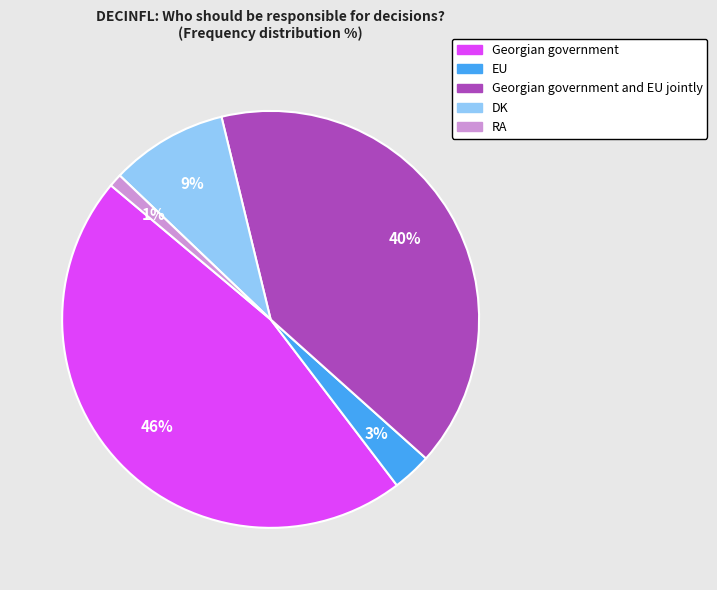

To the nearest percent, what is the difference between the largest and smallest slice percentages?

45%